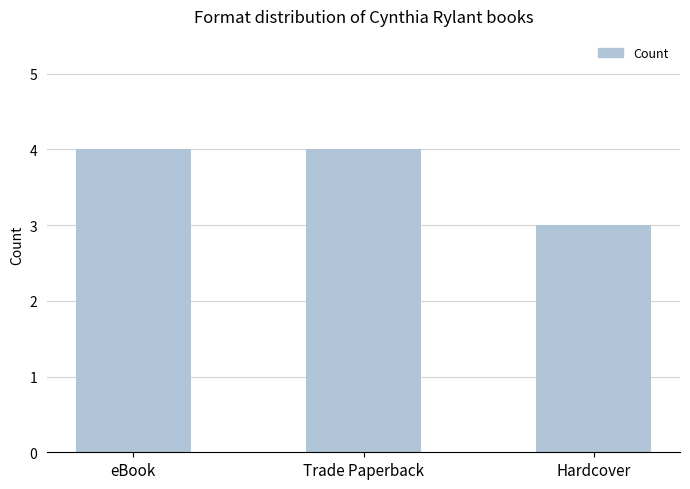

The value at Trade Paperback is 2. True or false?

False